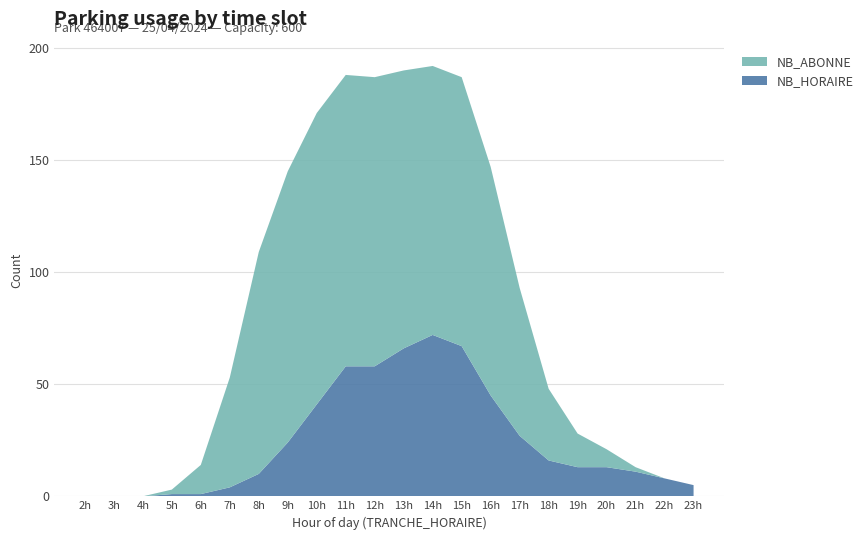

Reading left to right, list all the values displayed in this chart.

NB_HORAIRE: 2=0	3=0	4=0	5=1	6=1	7=4	8=10	9=24	10=41	11=58	12=58	13=66	14=72	15=67	16=45	17=27	18=16	19=13	20=13	21=11	22=8	23=5
NB_ABONNE: 2=0	3=0	4=0	5=2	6=13	7=49	8=99	9=121	10=130	11=130	12=129	13=124	14=120	15=120	16=102	17=66	18=32	19=15	20=8	21=2	22=0	23=0